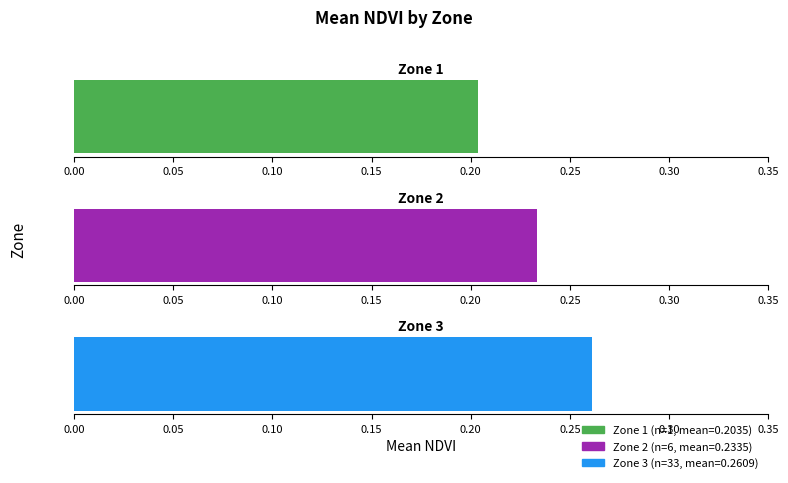

Read the Zone 3 value at 2.

0.3